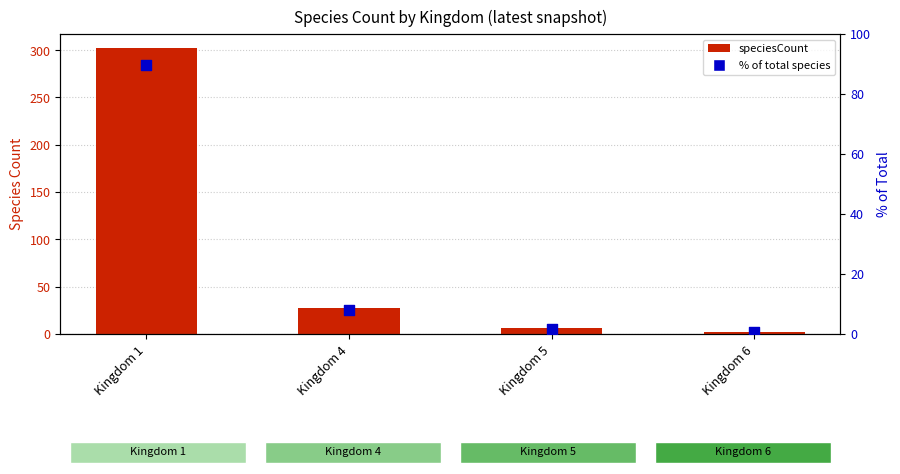

At how many categories does at least one series exceed 101?

1